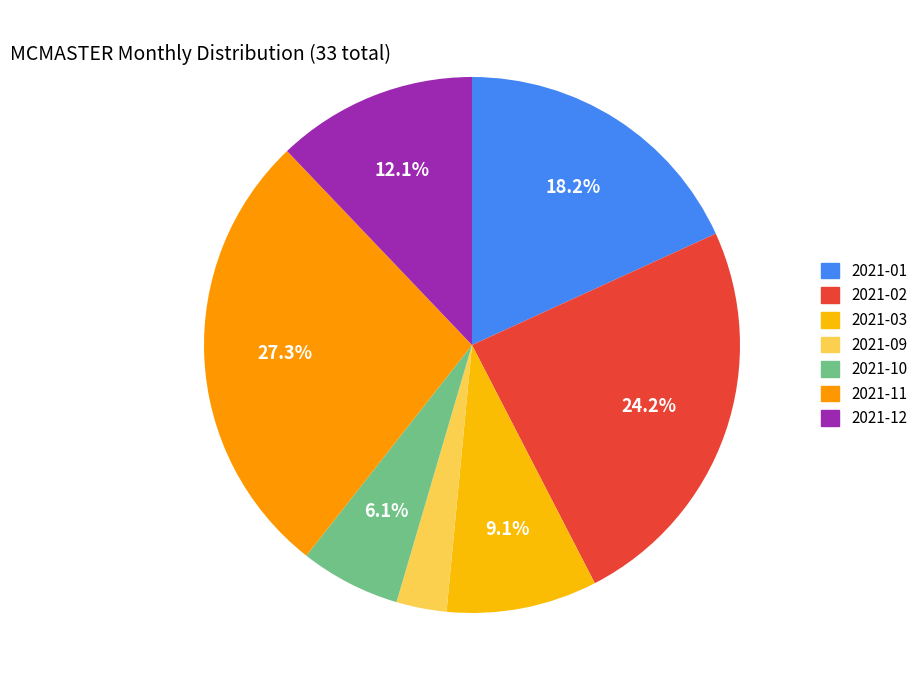

To the nearest percent, what is the average slice percentage?

14%